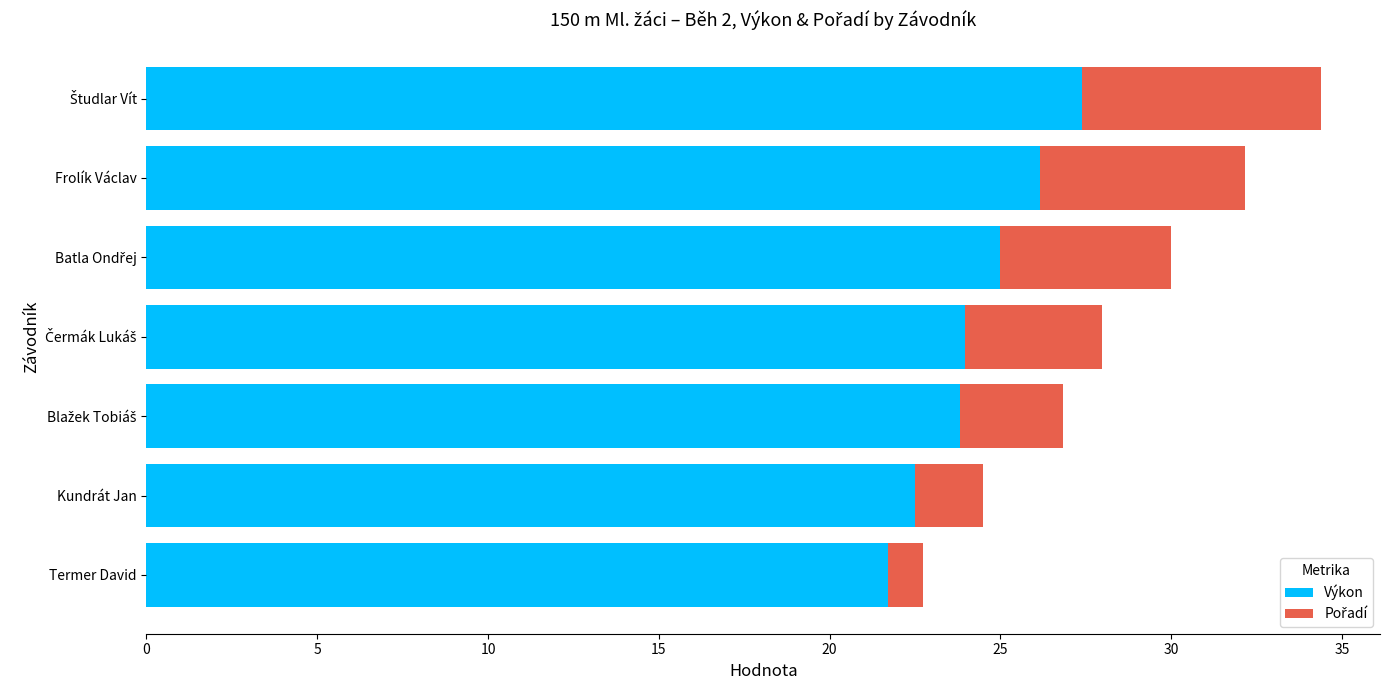

What is the maximum value for Výkon?

27.4